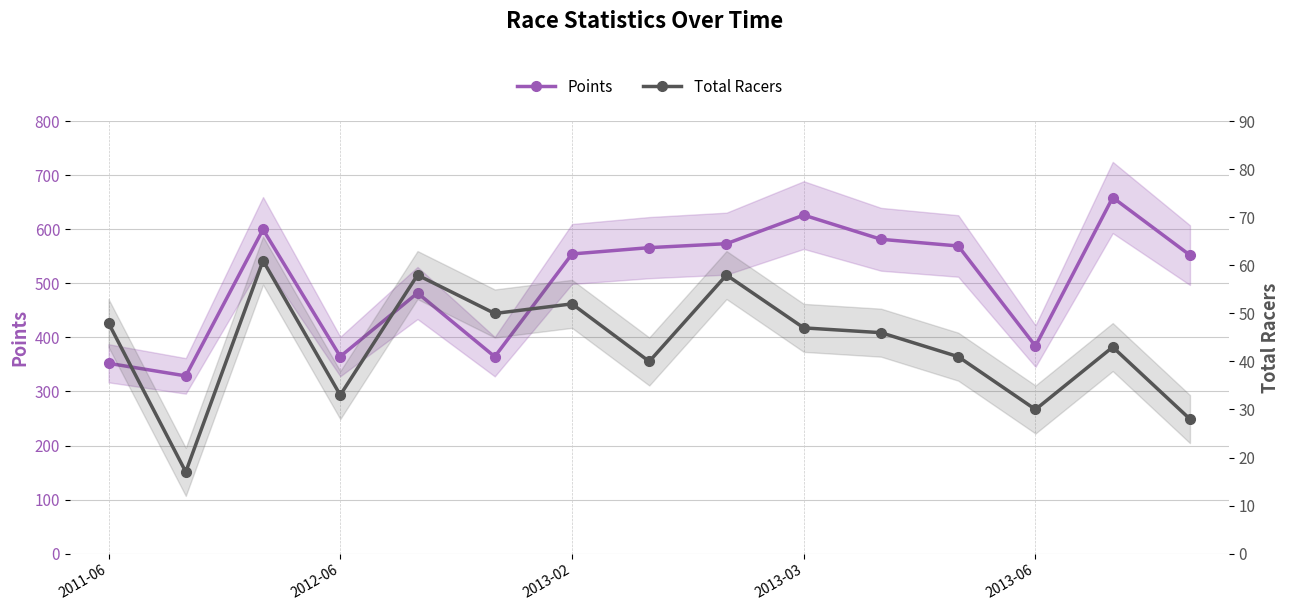

True or false: Points and Total Racers cross at least once.

False